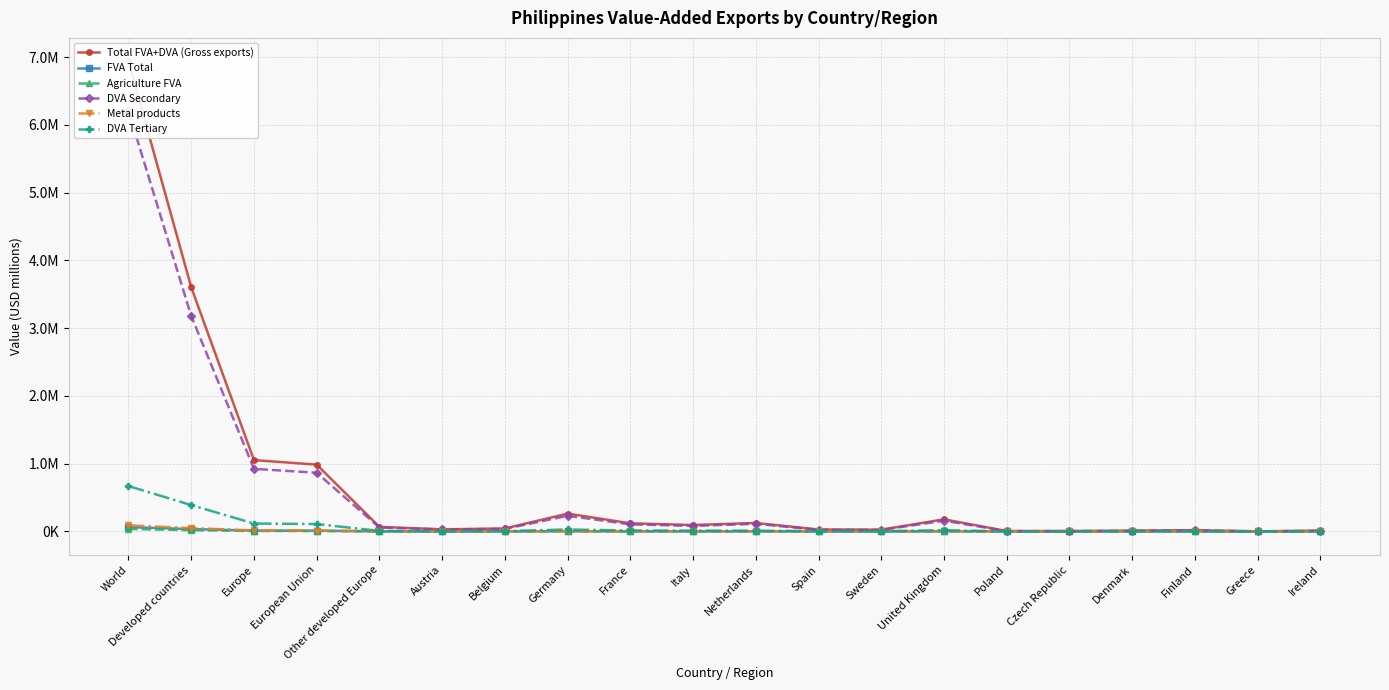

What is the difference between the Agriculture FVA values at European Union and Netherlands?

5044.5